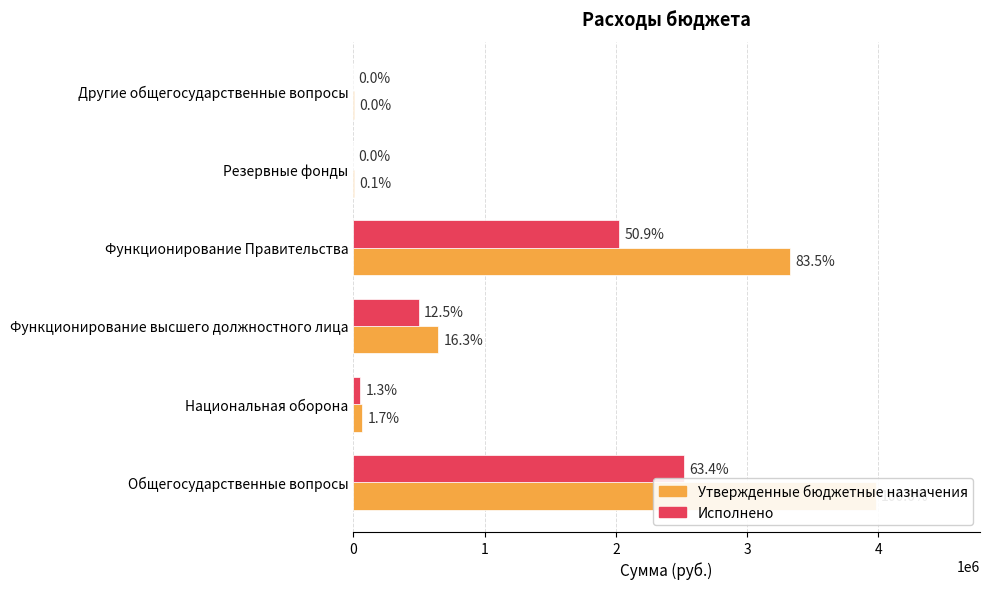

Are the bars horizontal?

Yes